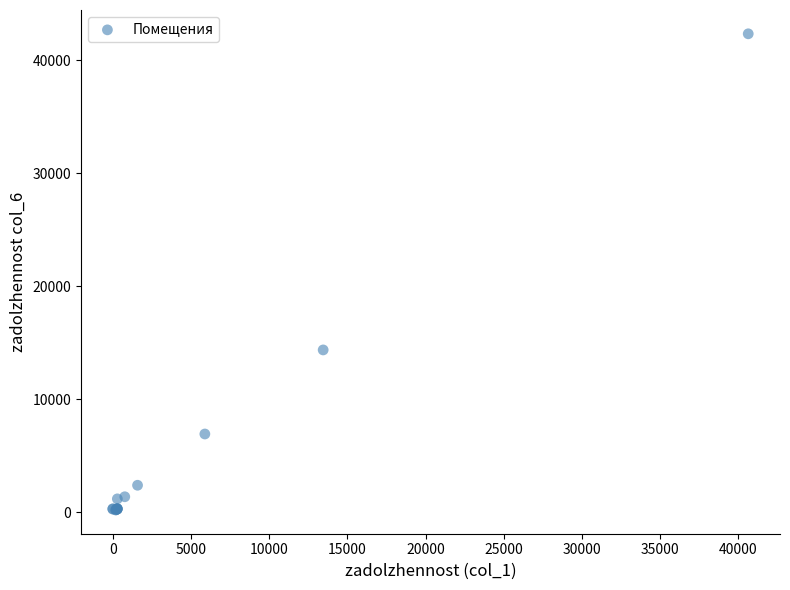

What Y value in the scatter plot is closest to 21263?

14353.2